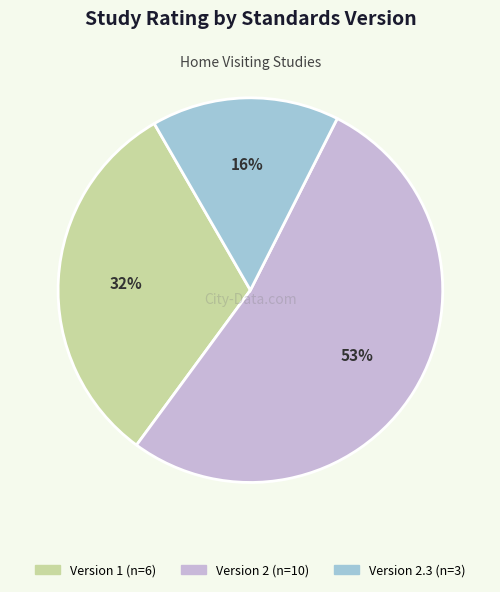

To the nearest percent, what is the average slice percentage?

33%